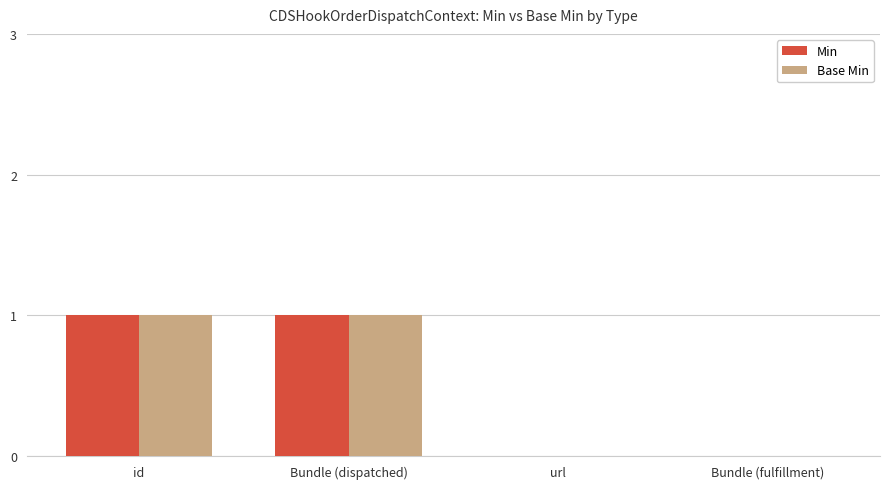

Read the Base Min value at Bundle (dispatched).

1